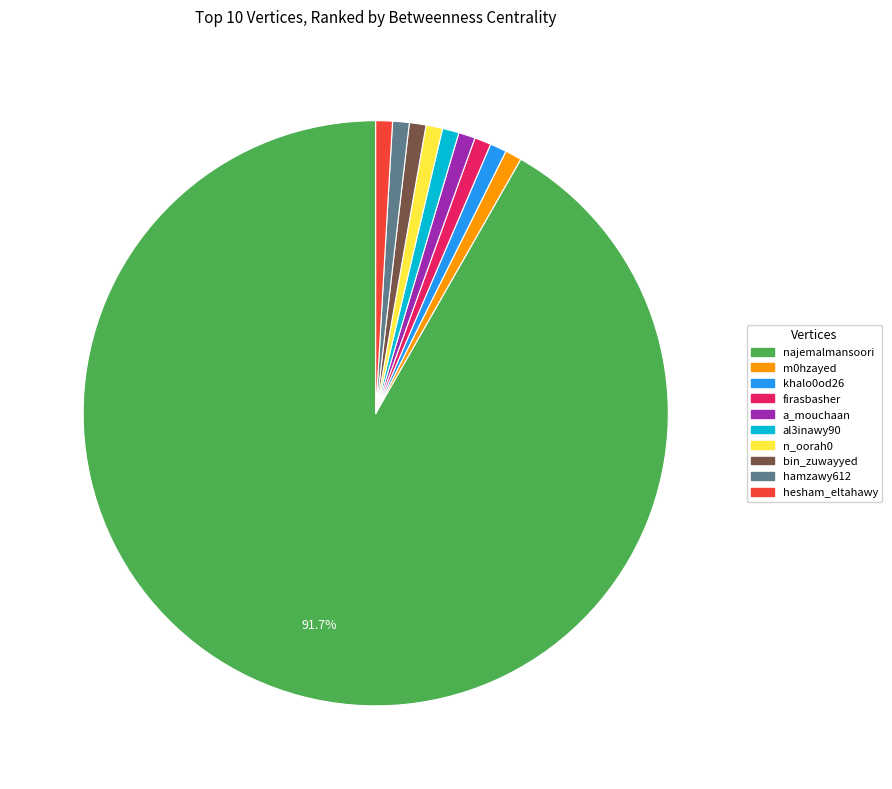

What is the largest slice in the pie chart?

najemalmansoori